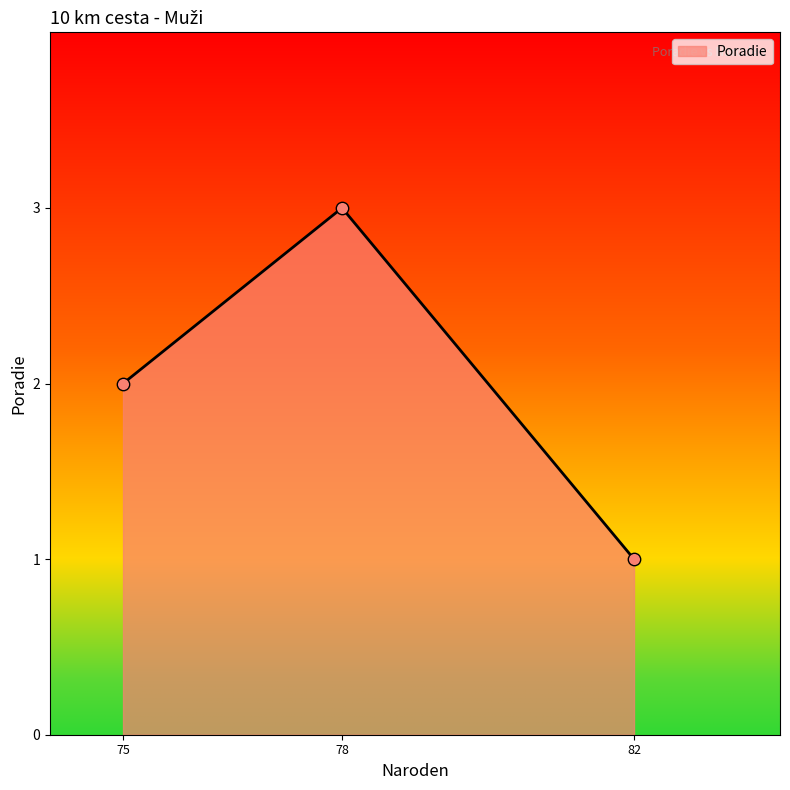

Which has a higher value, 75 or 82?

75